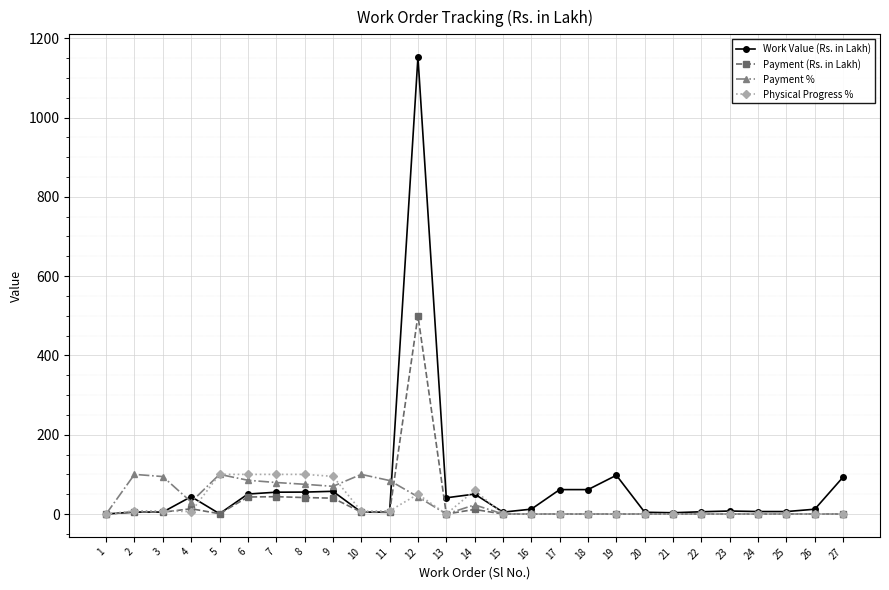

Does the chart have visible grid lines?

Yes